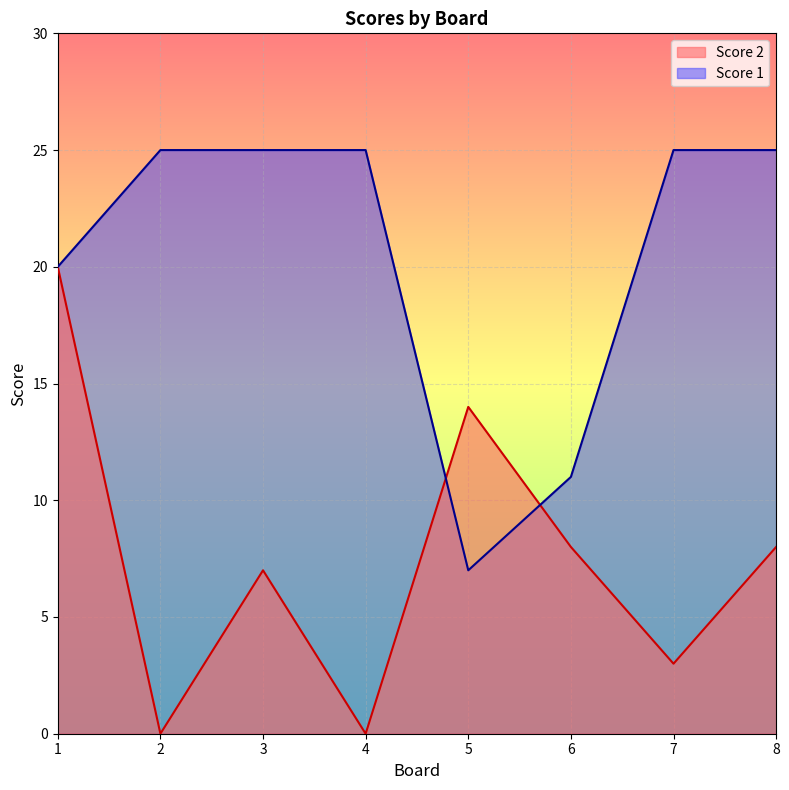

How many intersections are there between Score 2 and Score 1?

2